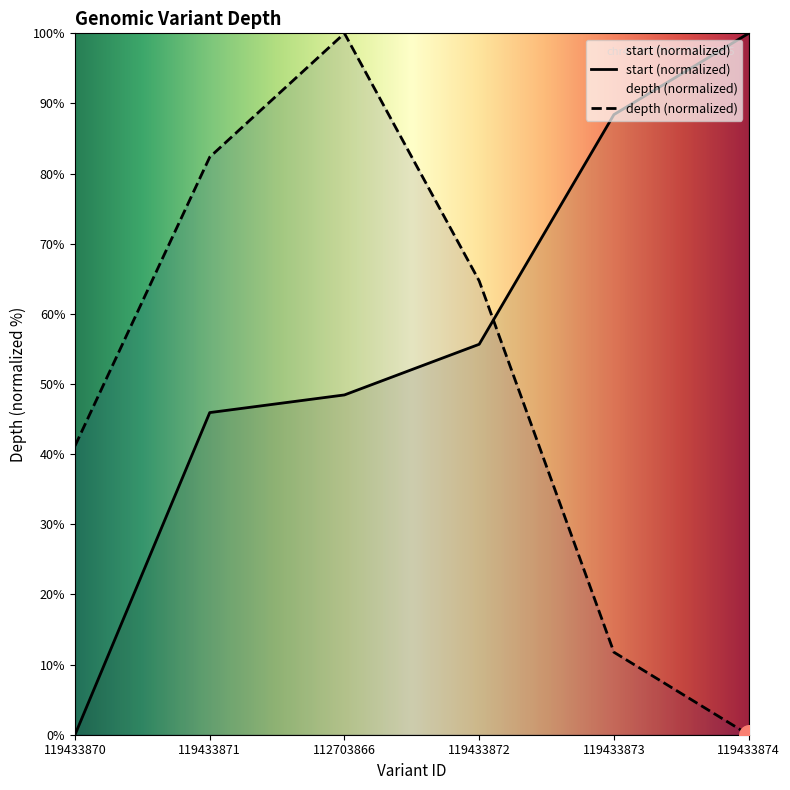

At how many categories does at least one series exceed 0?

6